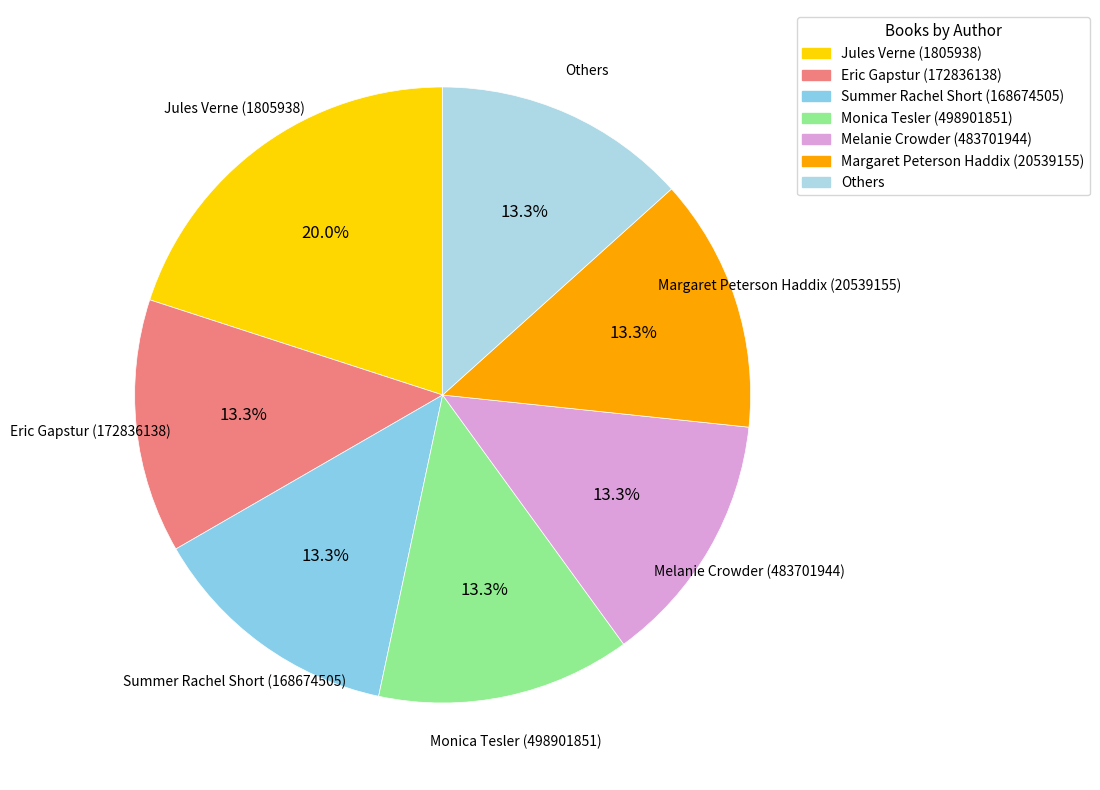

The Margaret Peterson Haddix (20539155) slice represents 22% of the pie. True or false?

False